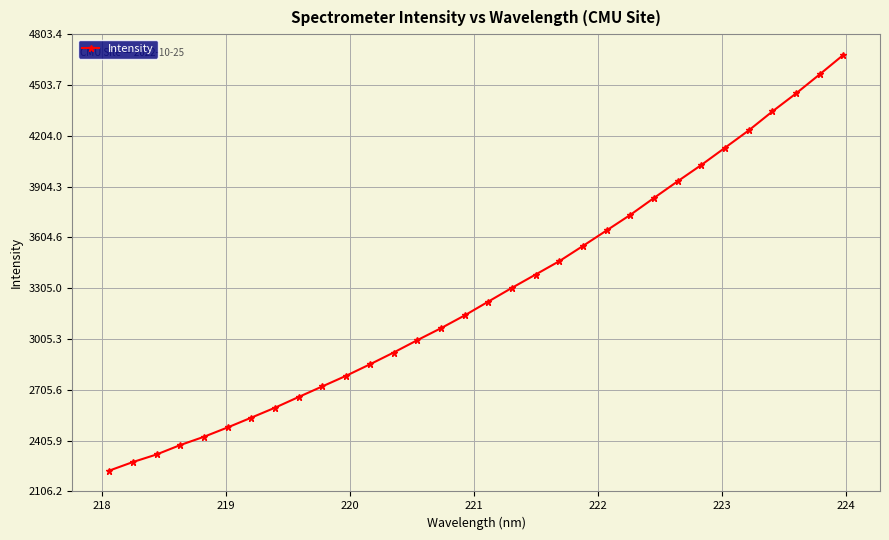

What is the value of the 16th point from the left?

3144.4